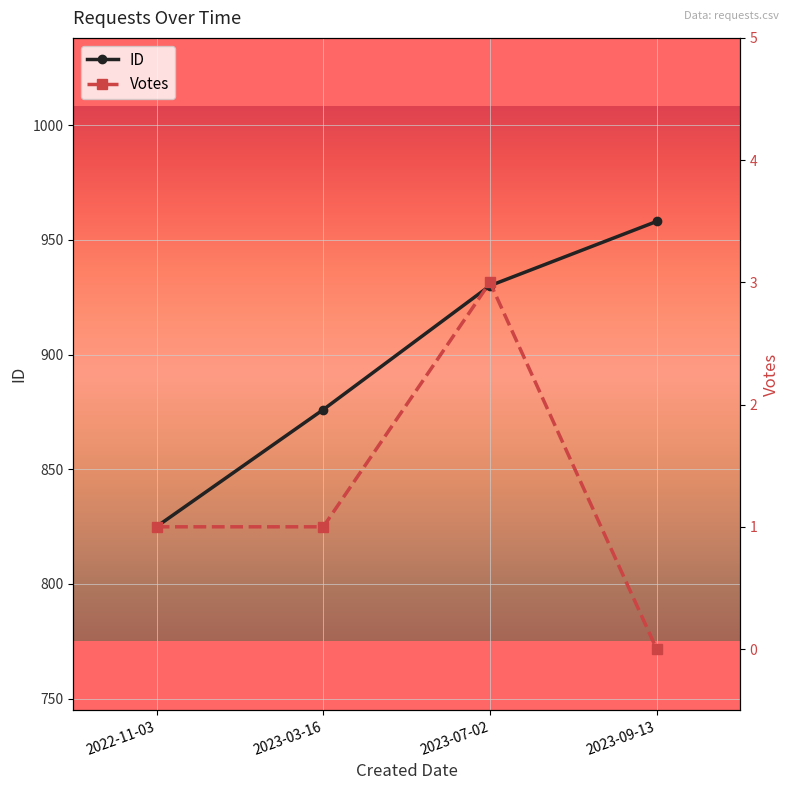

What is the difference between the highest and lowest values at 2023-09-13?

958